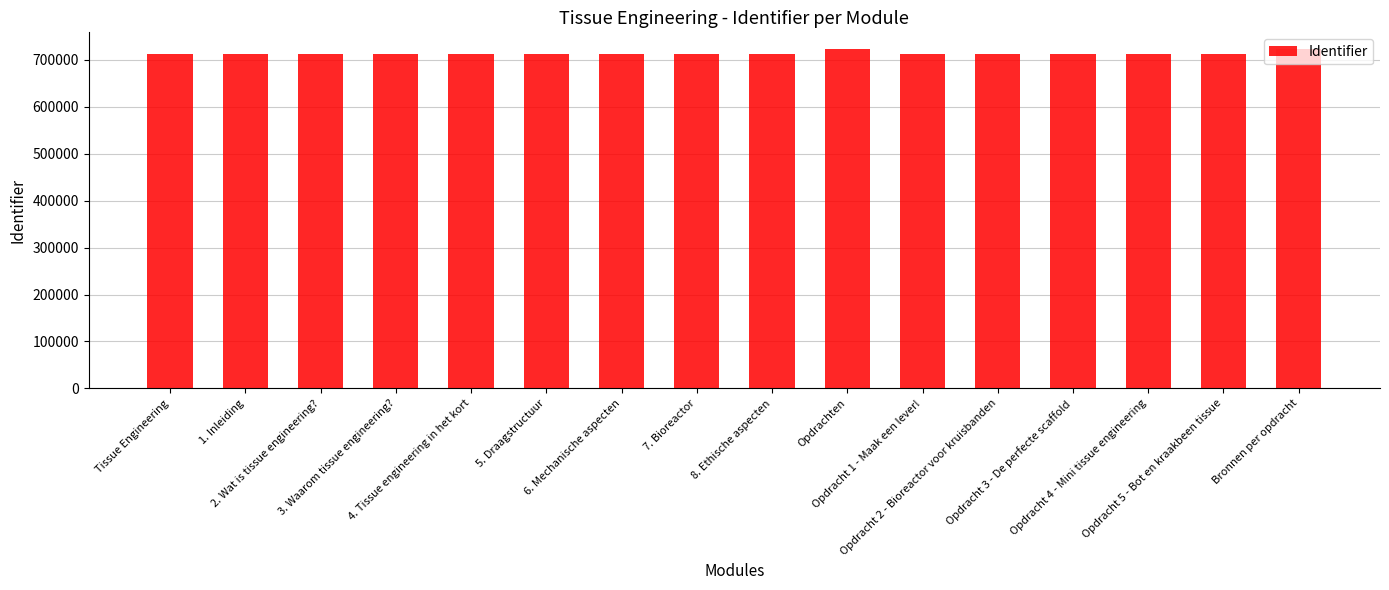

Does the chart contain stacked bars?

No